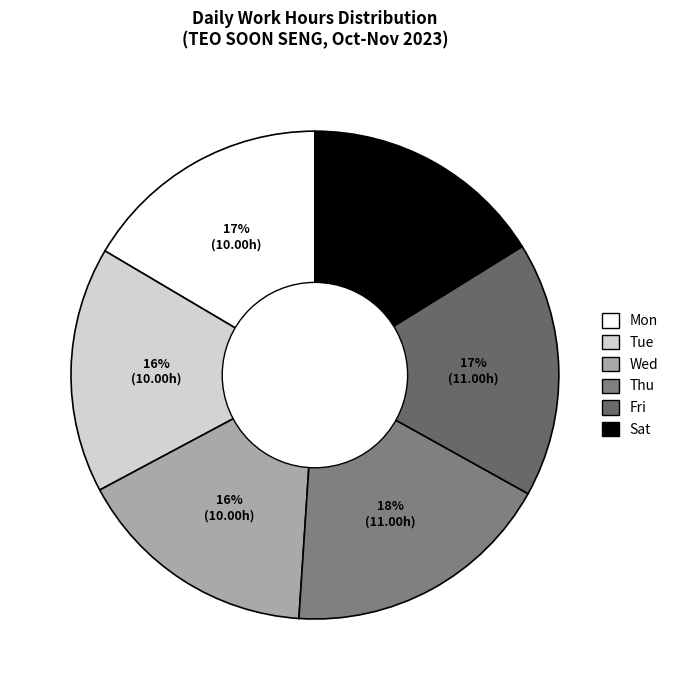

To the nearest percent, what is the combined percentage of Fri and Wed?

33%